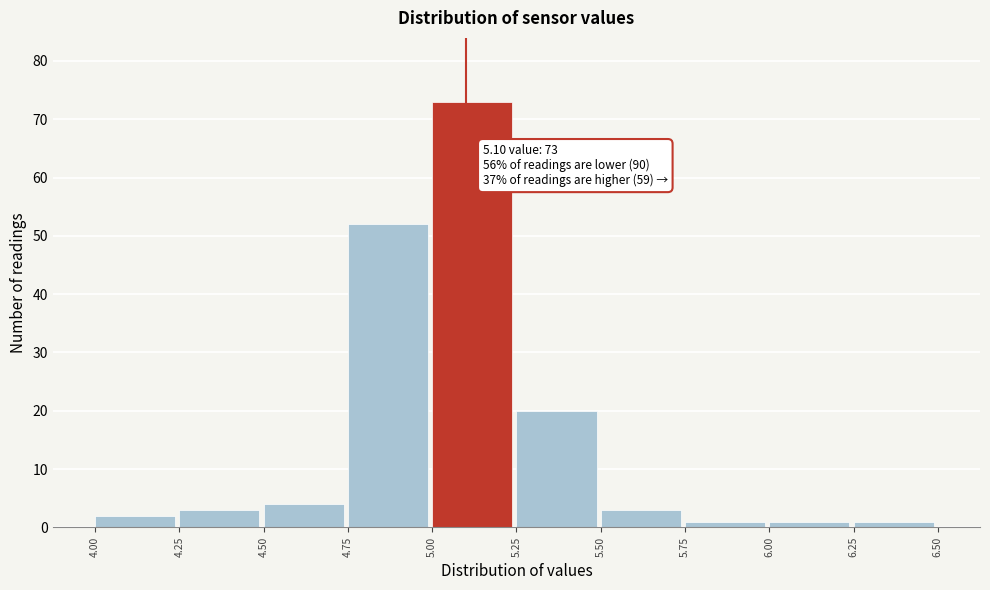

Over which range of the x-axis is the bar tallest?

5.00 to 5.25